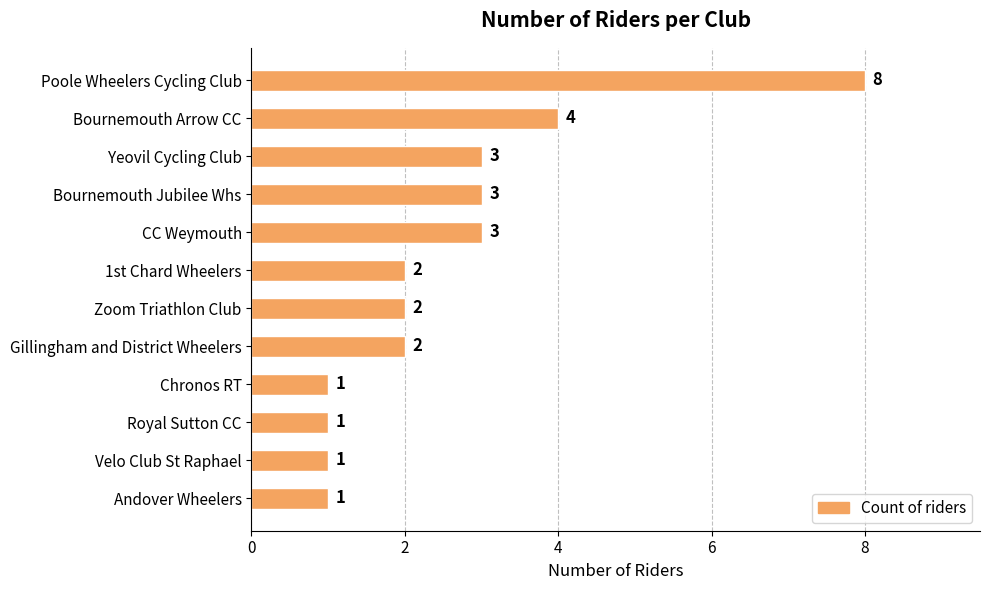

How many data points does each series have?

12